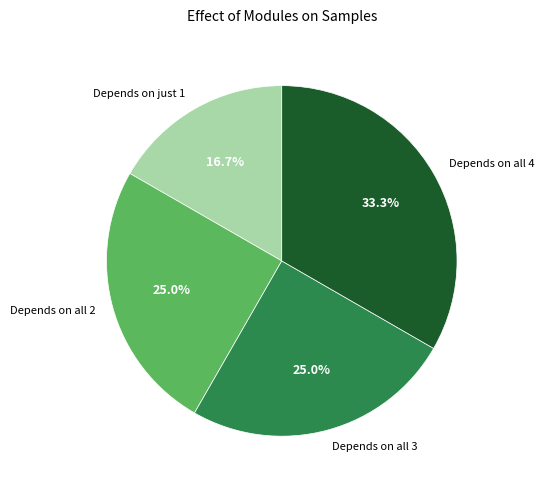

Does any single category account for the majority?

No